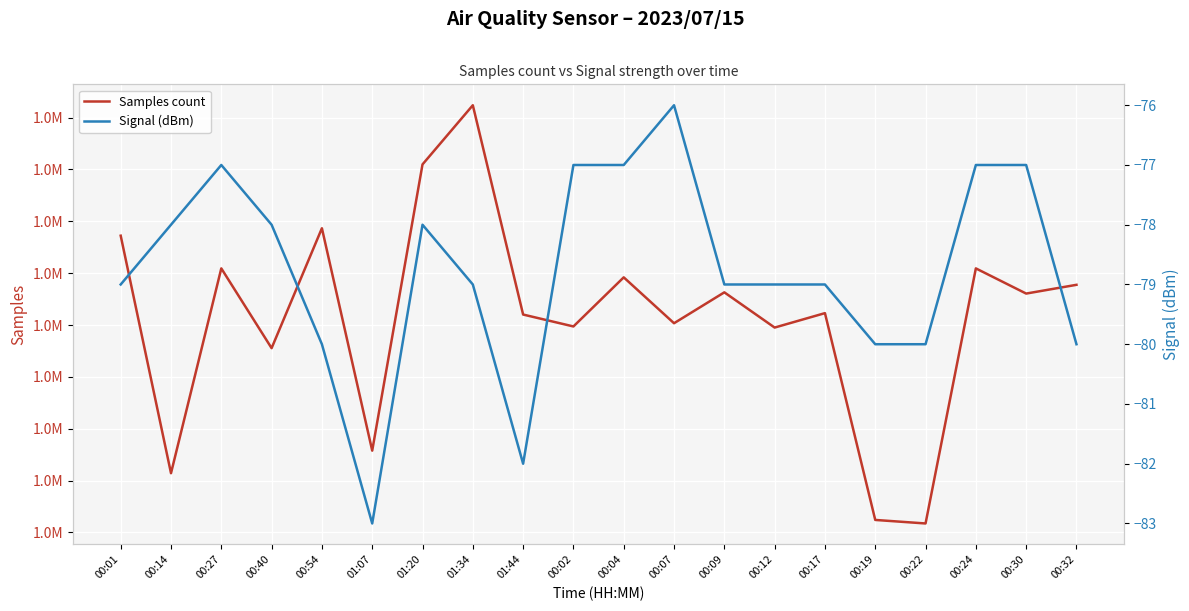

What is the difference between the highest and lowest values at 00:54?

1818738